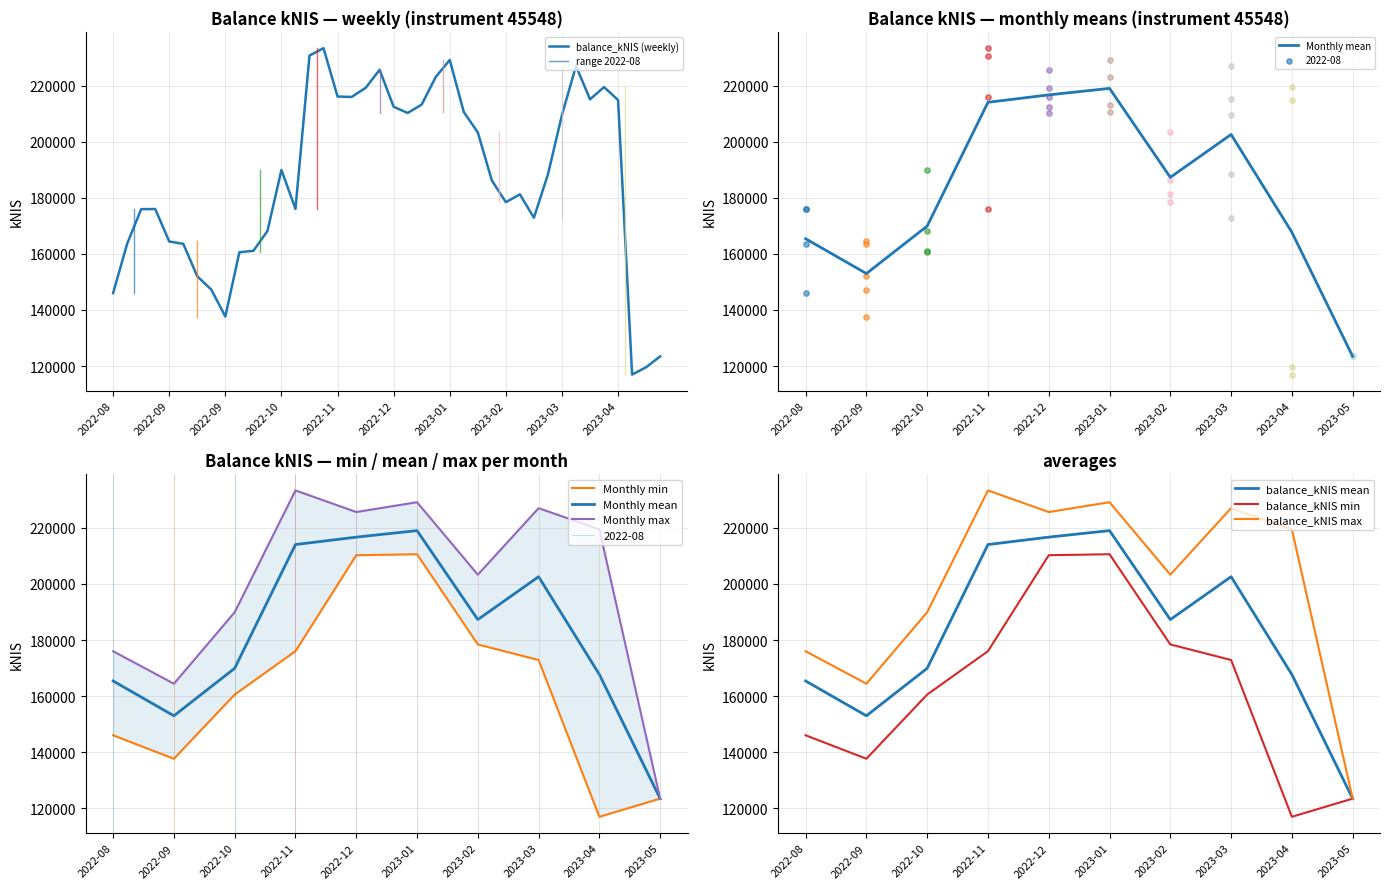

Which has a higher value, 2023-03-30 or 2022-09-15?

2023-03-30